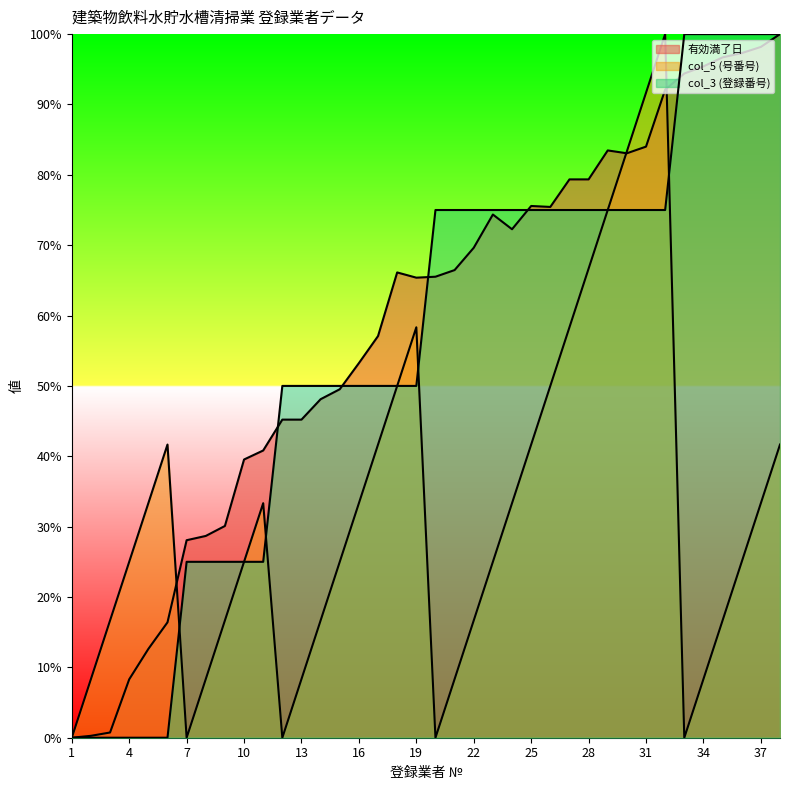

How many interior local valleys does the col_5 (号番号) series have?

4